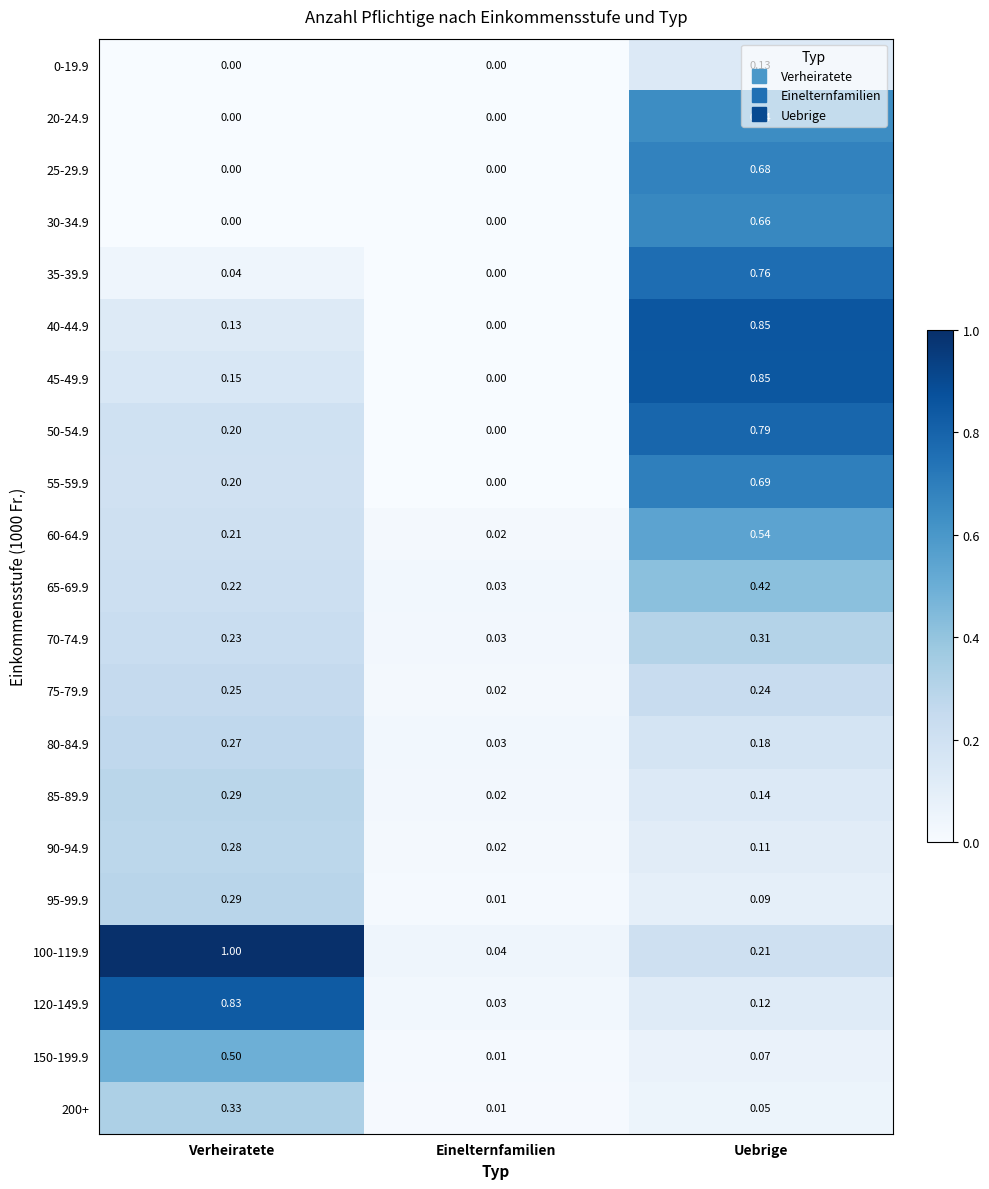

Which category has the highest value across all series?

Verheiratete